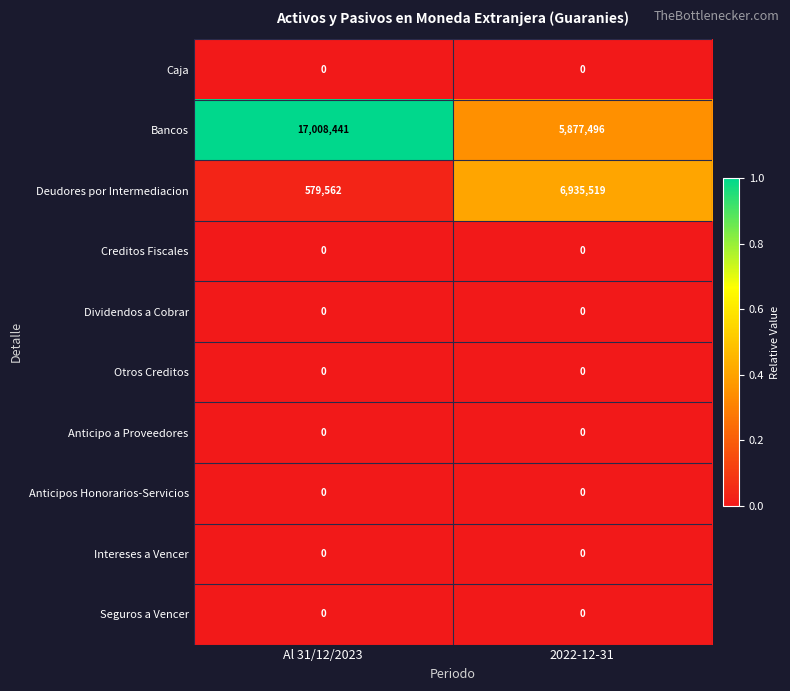

Is it true that Intereses a Vencer equals 0 at 2022-12-31?

True